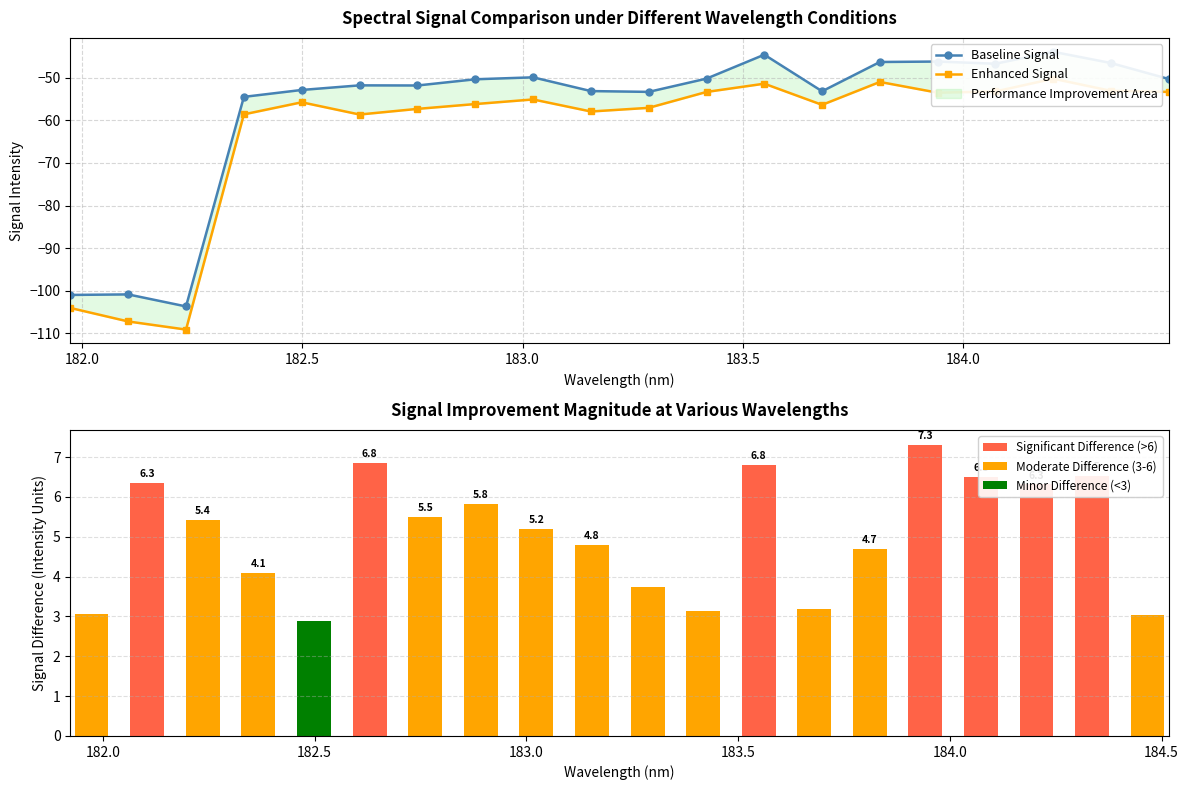

Rank the series by their maximum value, from highest to lowest.

Baseline Signal, Enhanced Signal